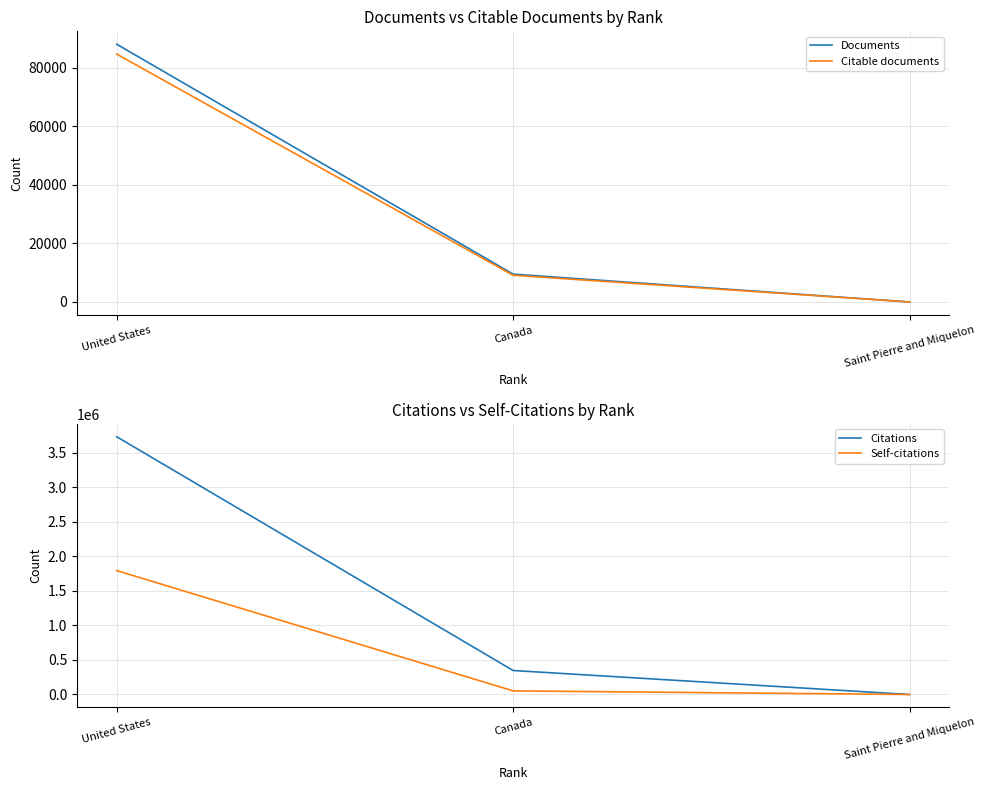

Rank the series at Saint Pierre and Miquelon from lowest to highest value.

Self-citations, Documents, Citable documents, Citations